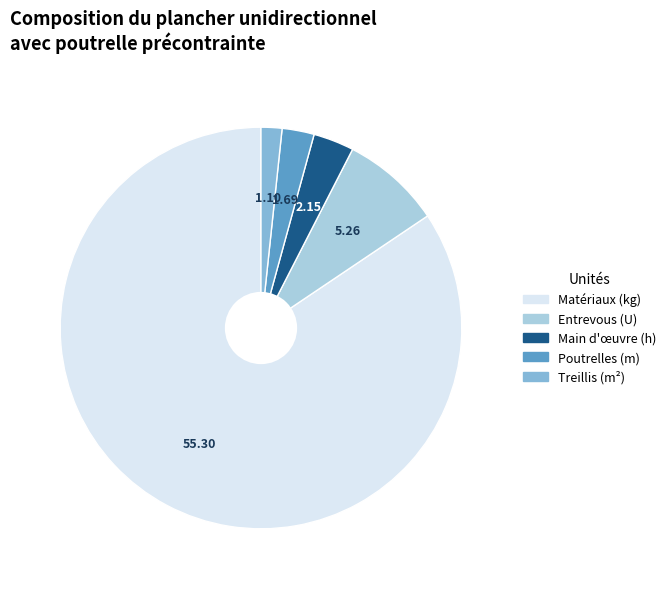

Is there a majority slice in this chart?

Yes